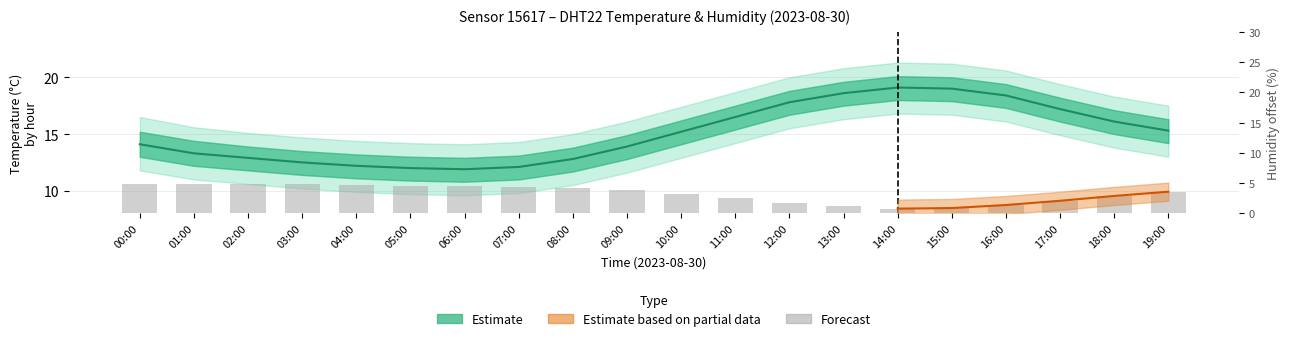

What is the difference between the values at 01:00 and 08:00?

0.7